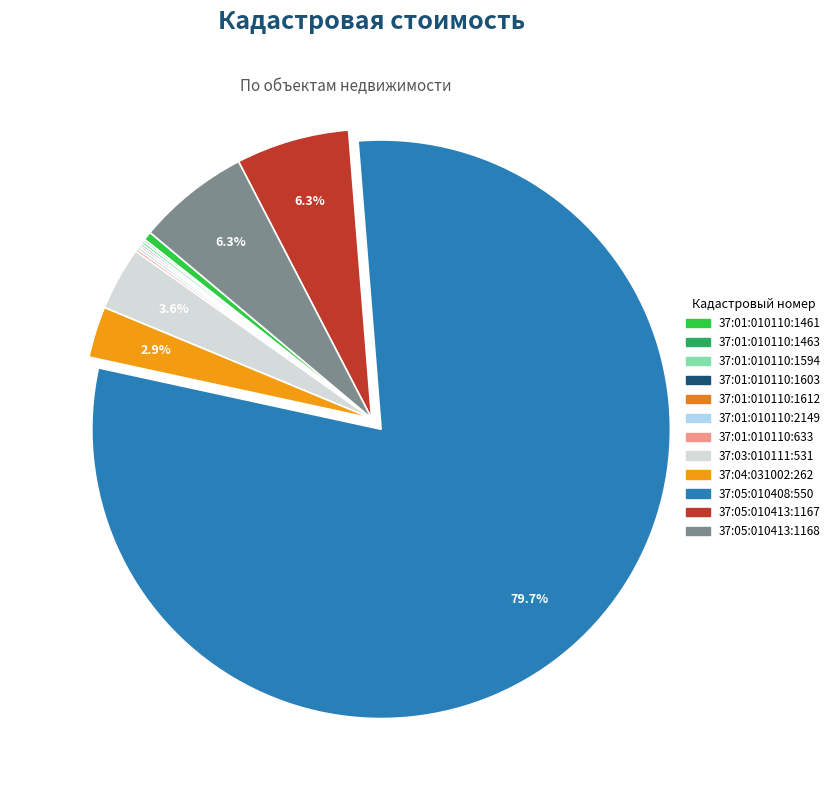

What percentage is the 37:04:031002:262 slice, to the nearest percent?

3%